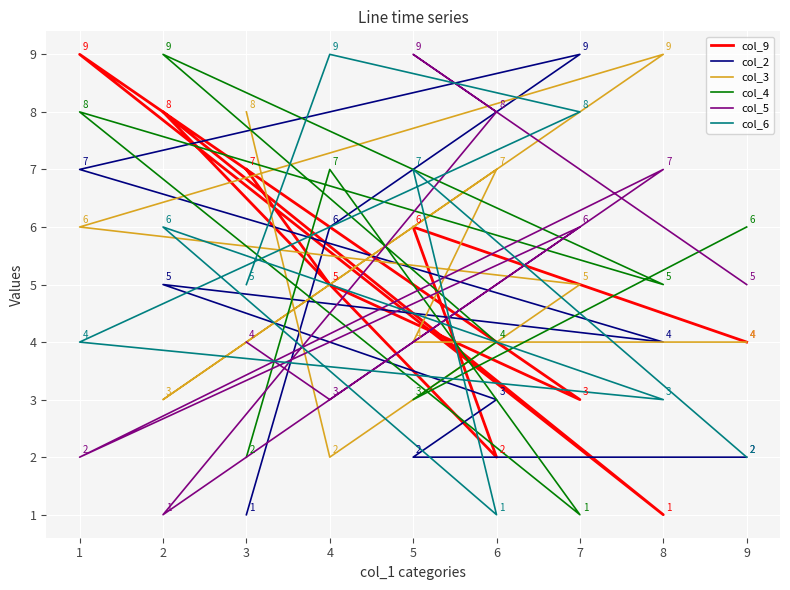

What is the difference between the second highest and second lowest values in the col_3 series?

5